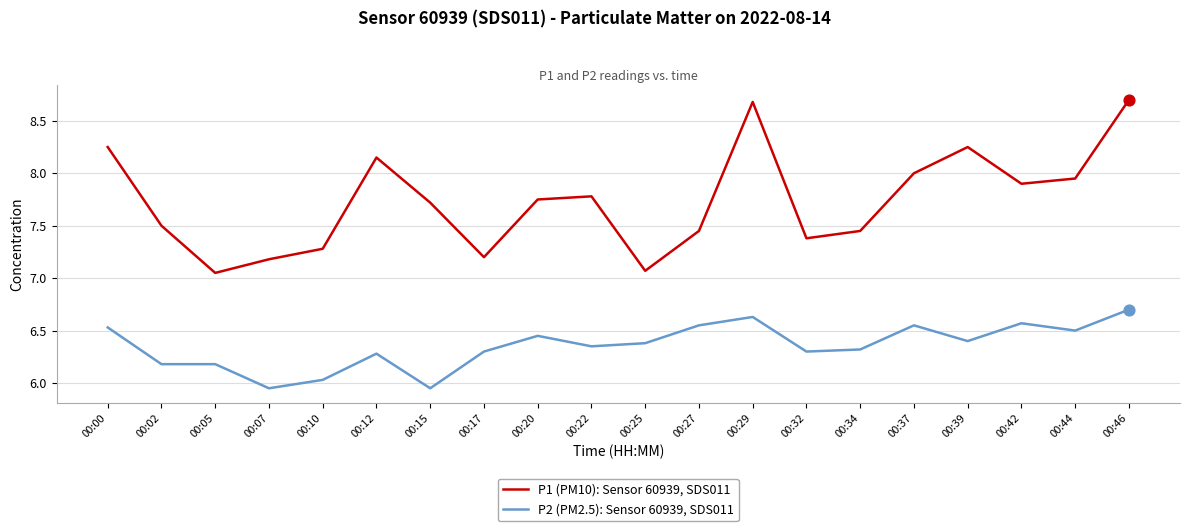

What is the spread (max minus min) of values at 00:25?

0.7